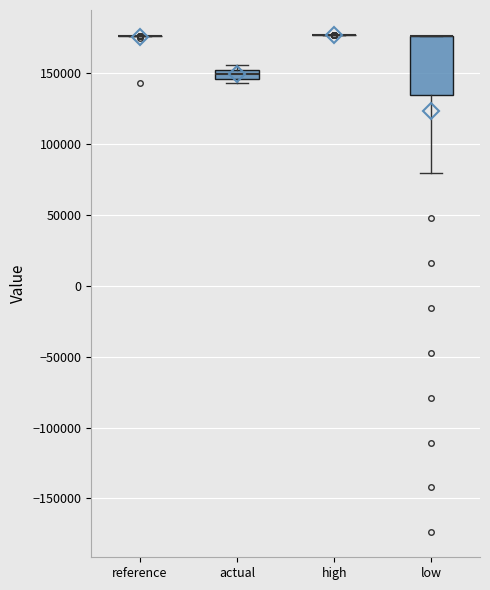

Comparing the boxes themselves (not the whiskers), which one is the tallest?

low